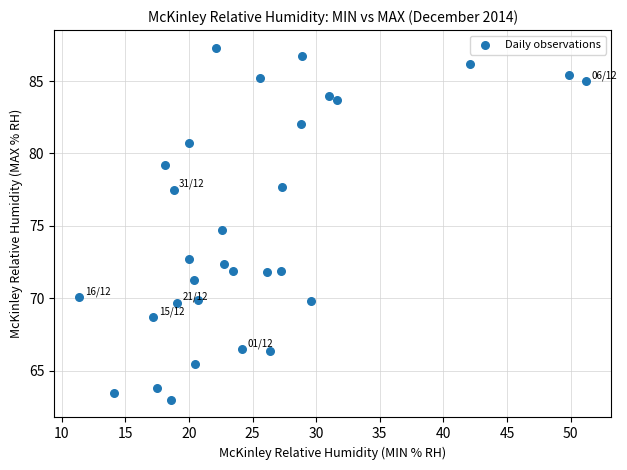

What is the range of X values (max minus min)?

39.8